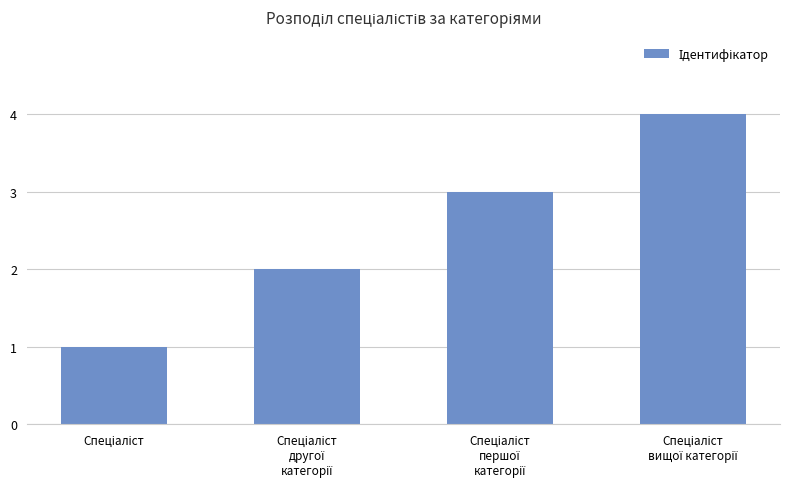

What is the difference between the maximum and minimum values?

3